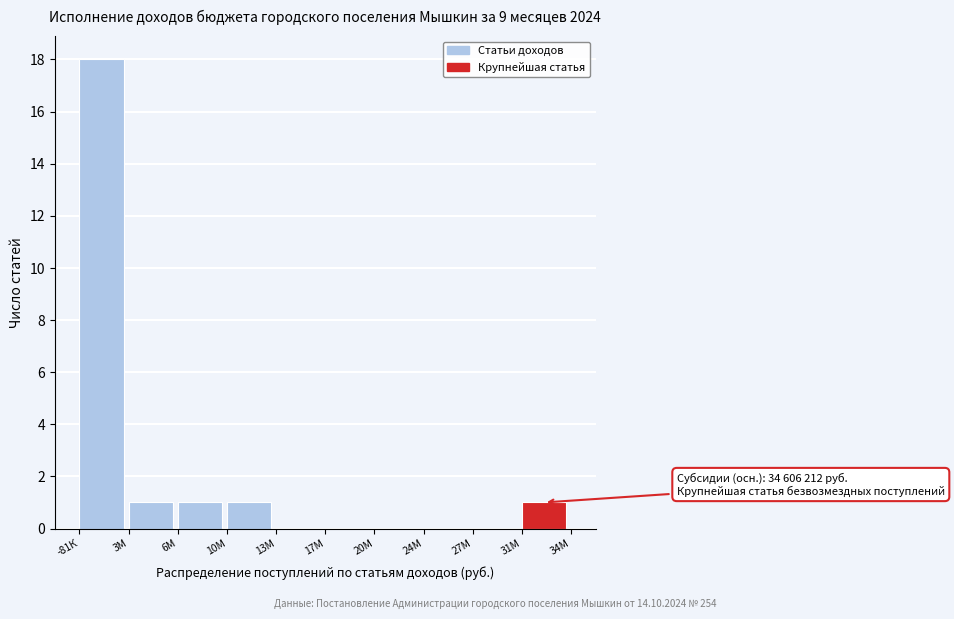

Reading left to right, transcribe all the data shown in this chart.

-81К=18	3М=1	6М=1	10М=1	13М=0	17М=0	20М=0	24М=0	27М=0	31М=1